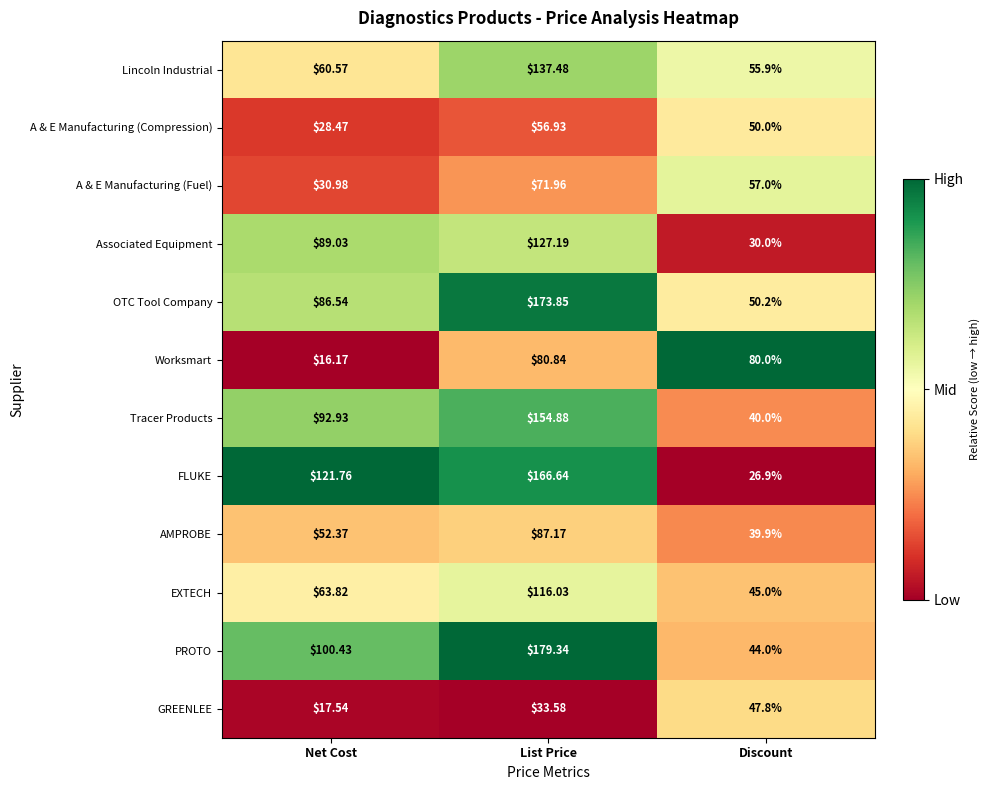

What is the difference between the highest and lowest values at Discount?

53.1